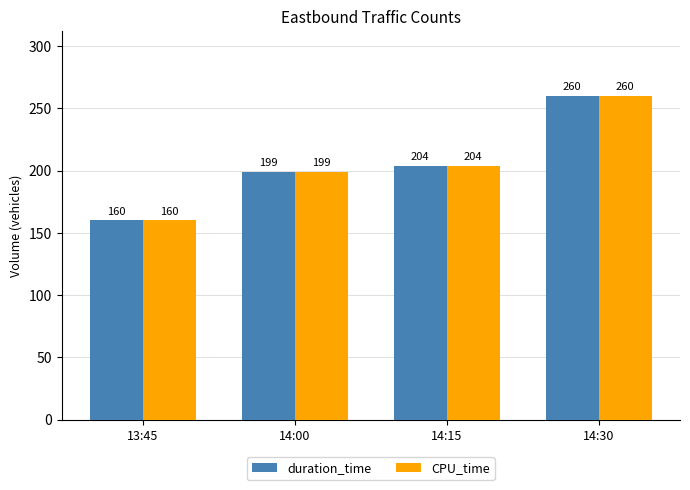

What is the difference between the CPU_time values at 14:15 and 14:00?

5